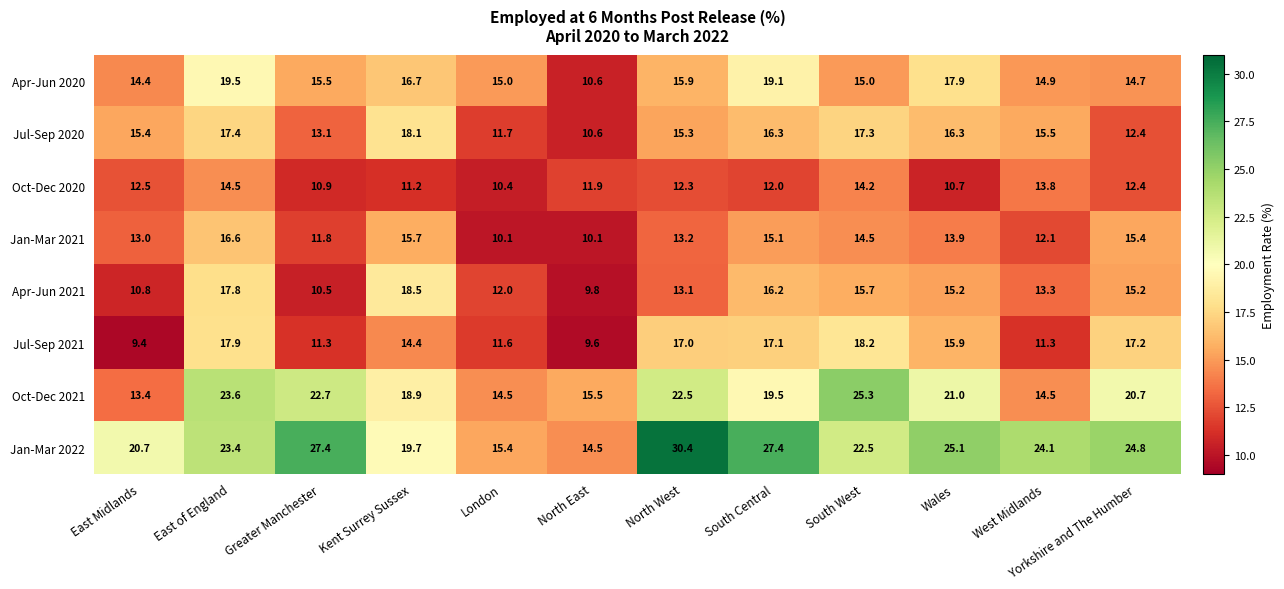

What is the greatest value displayed?

30.4